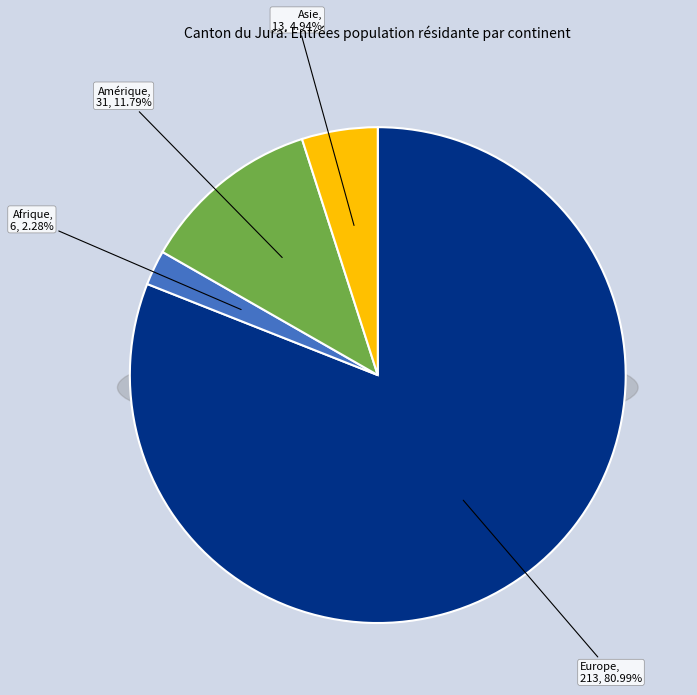

Which category accounts for the majority?

Europe